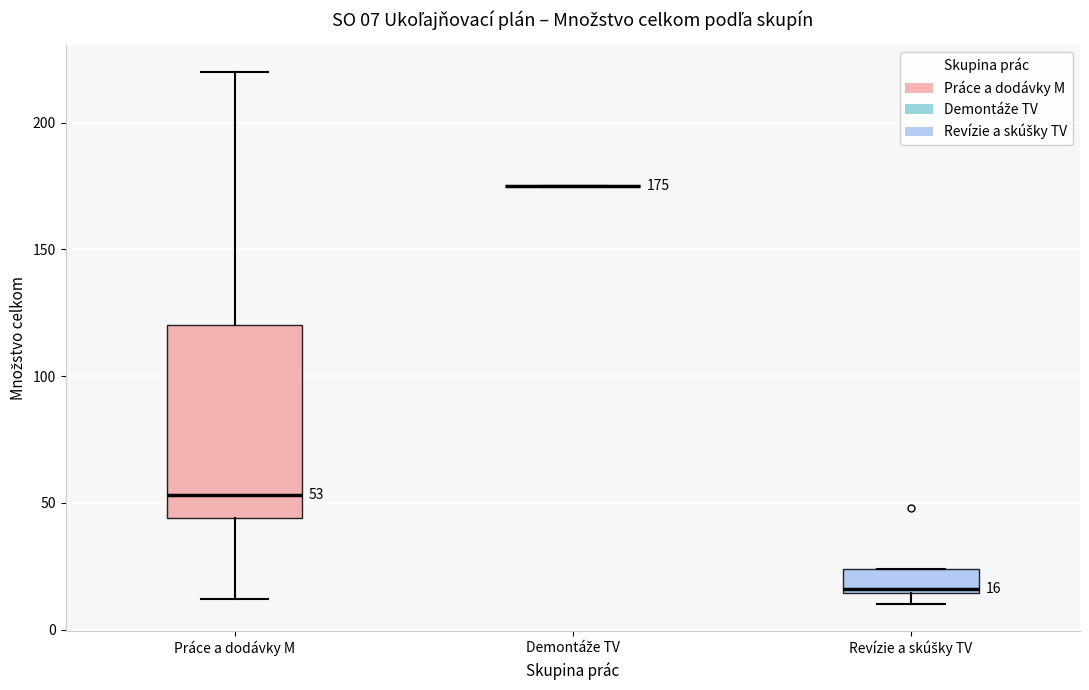

Which box is the tallest, from its lower edge to its upper edge?

Práce a dodávky M